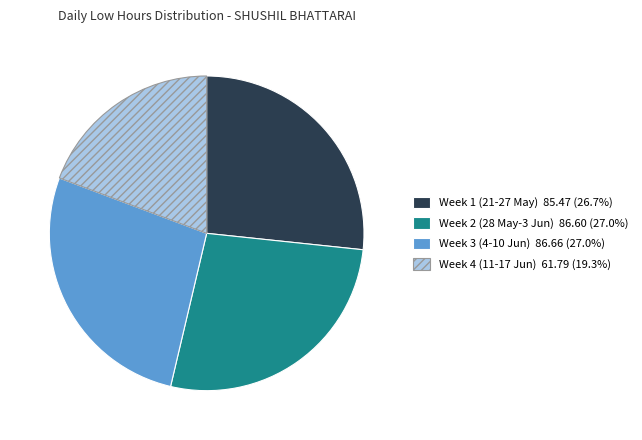

Is there a majority slice in this chart?

No